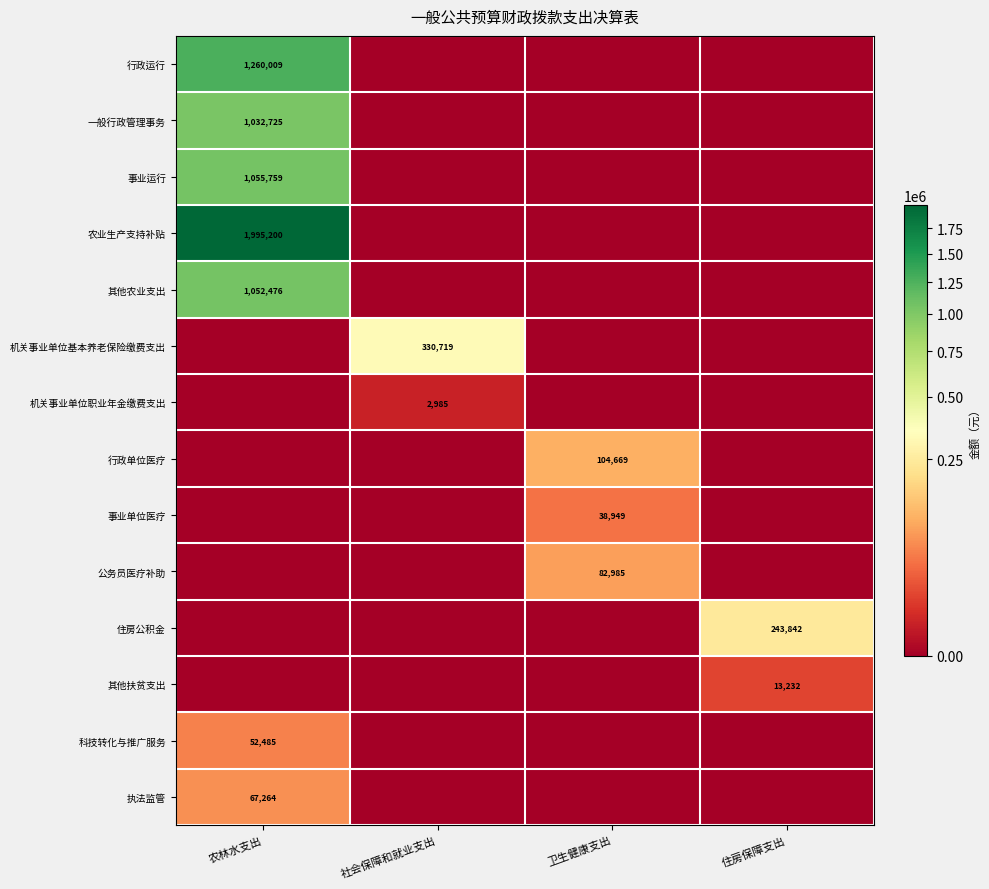

The 其他农业支出 series shows 1052476 at 农林水支出. True or false?

True